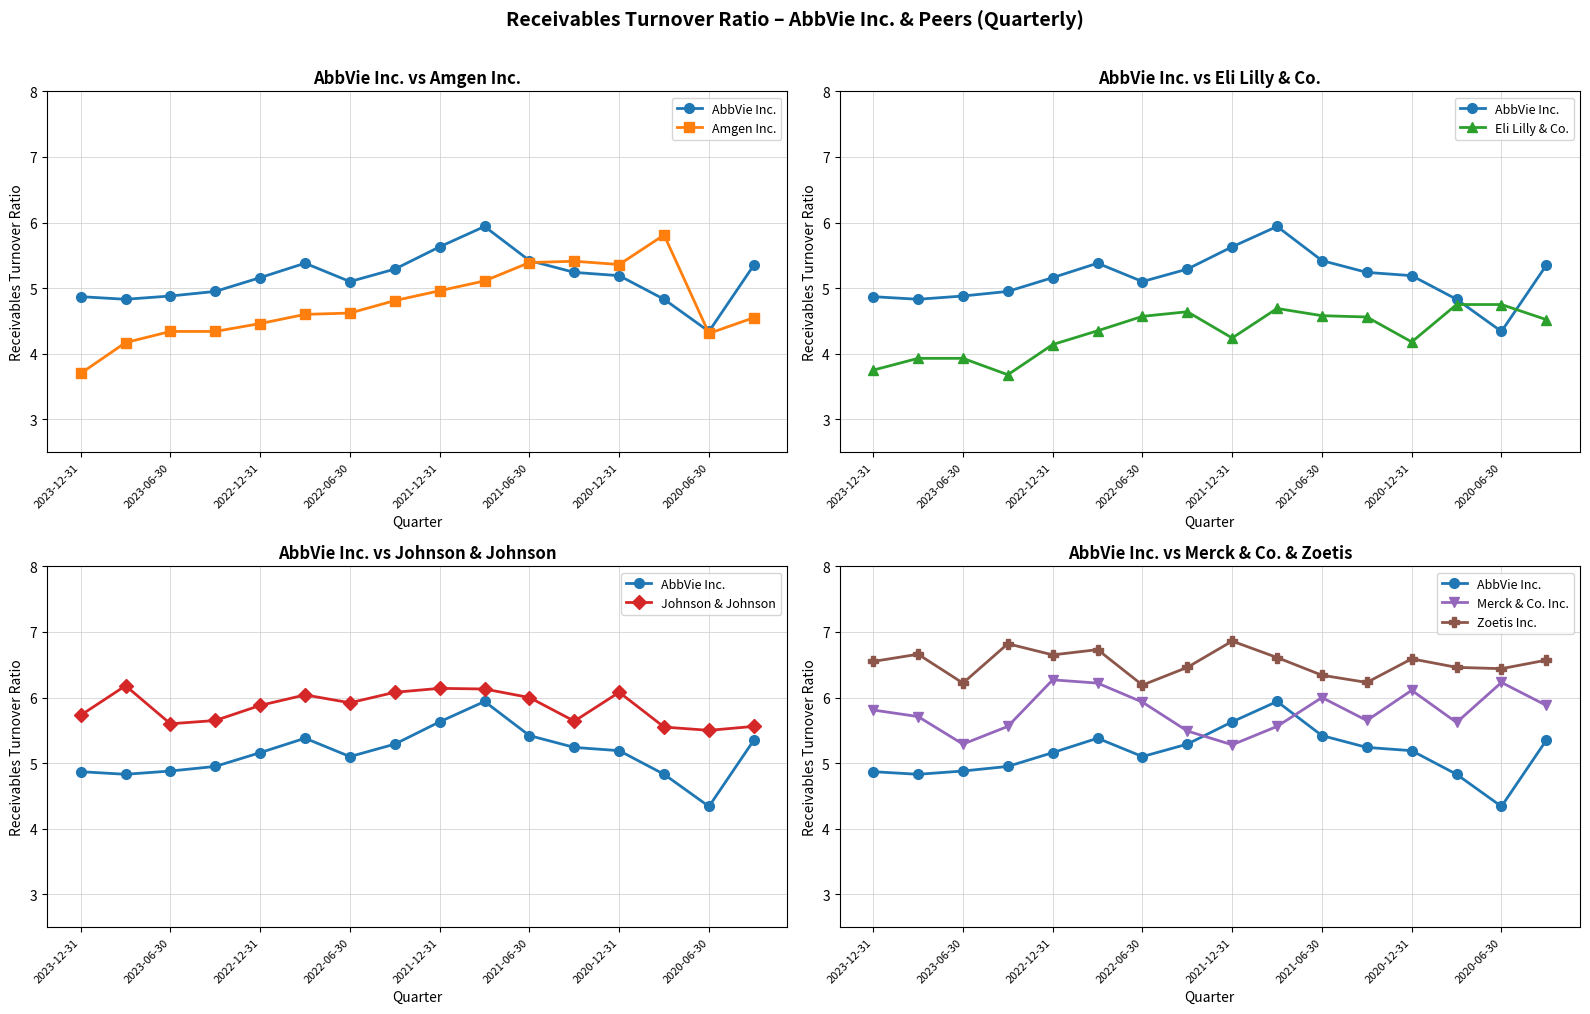

Between 13 and 2021-06-30, which is larger?

2021-06-30